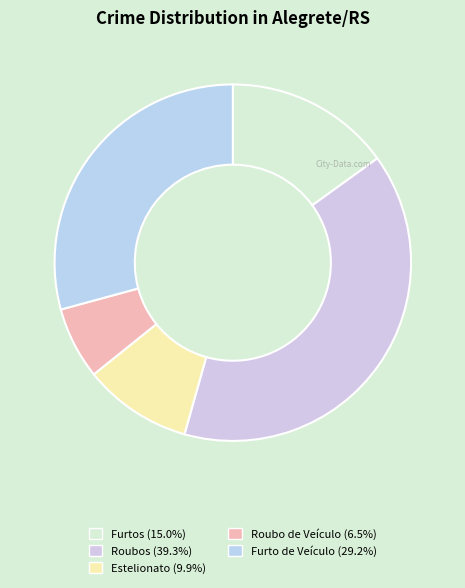

The Furtos slice represents 15% of the pie. True or false?

True